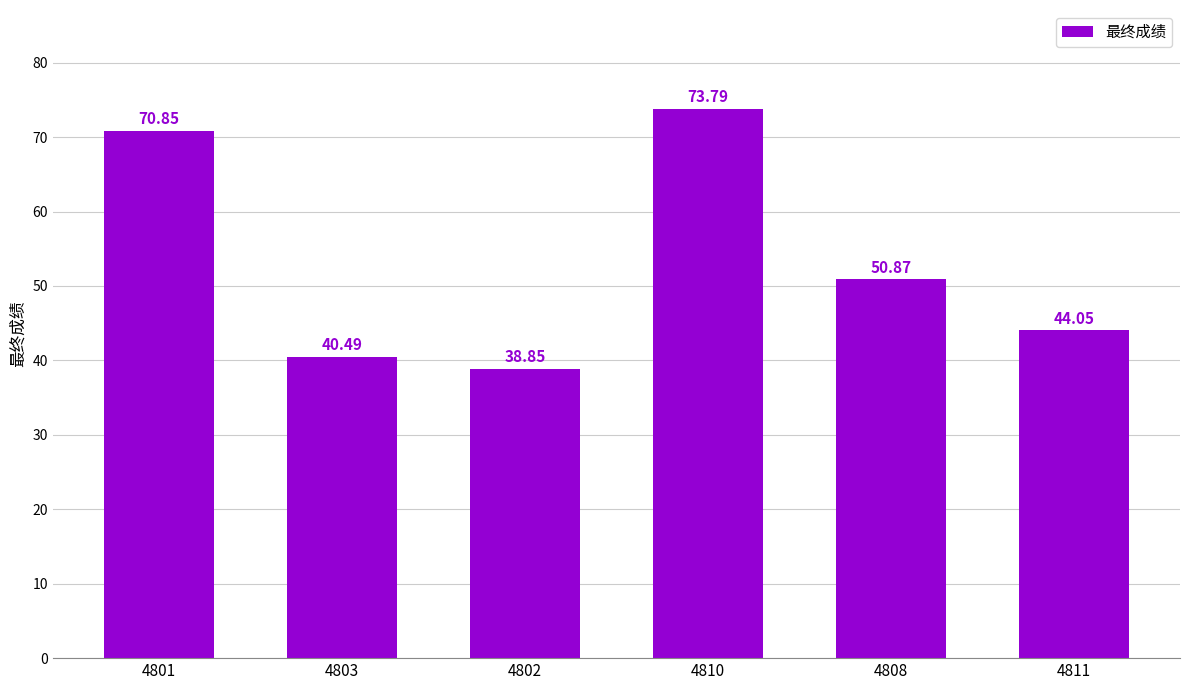

How many values are below 50?

3